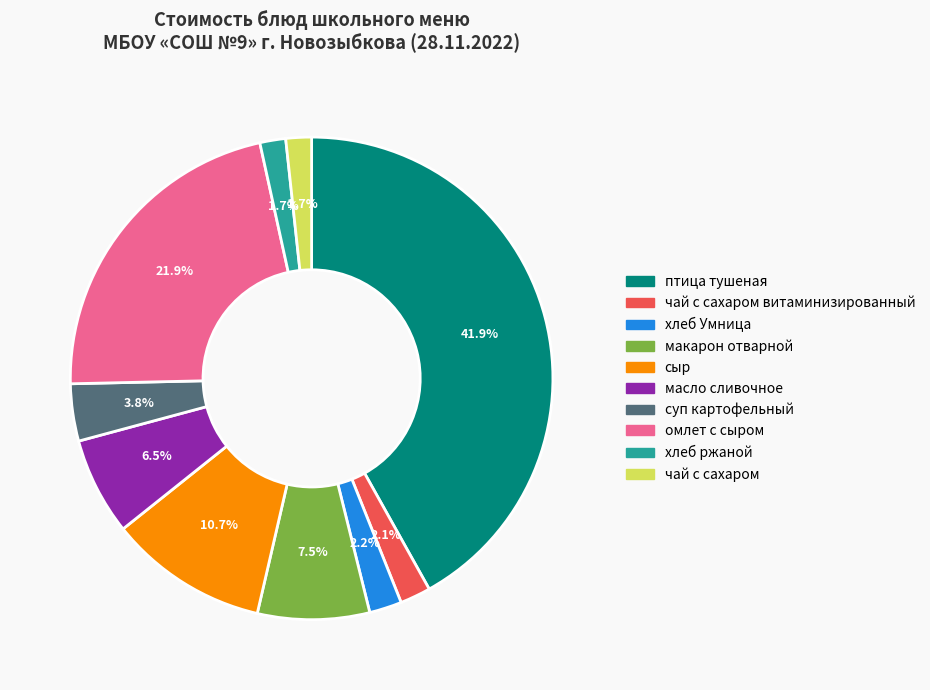

To the nearest percent, what is the difference between the largest and smallest slice percentages?

40%